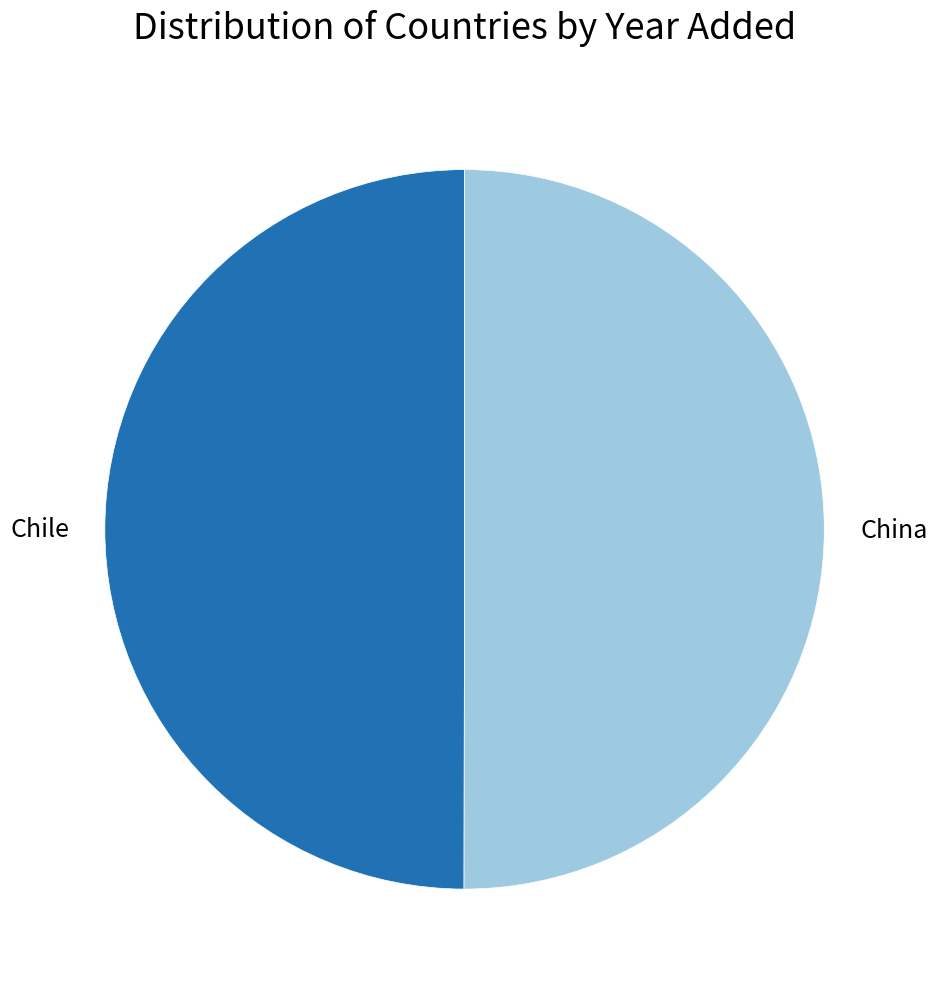

Approximately how many times larger is the value at China compared to Chile?

1.0